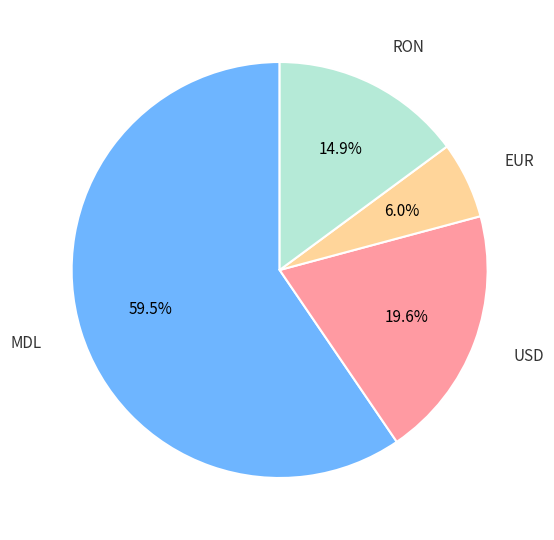

How many segments does this pie chart have?

4